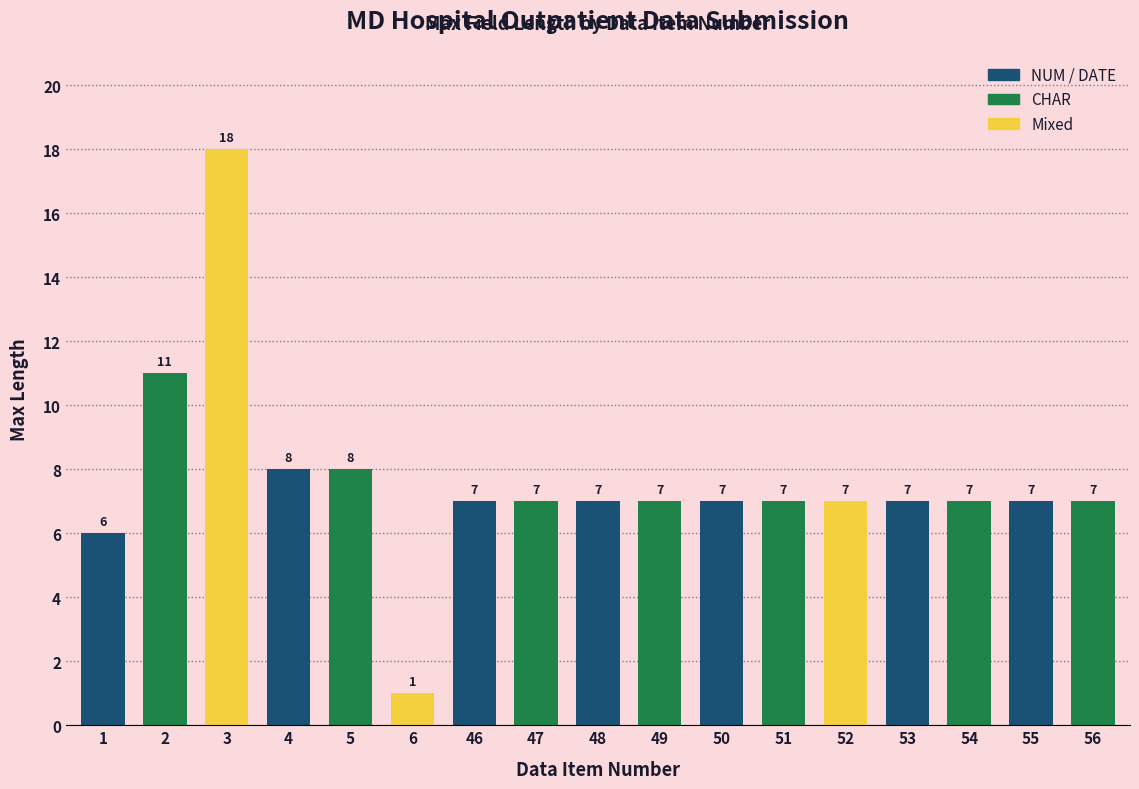

Reading left to right, extract all data points from this chart.

1=6	2=11	3=18	4=8	5=8	6=1	46=7	47=7	48=7	49=7	50=7	51=7	52=7	53=7	54=7	55=7	56=7